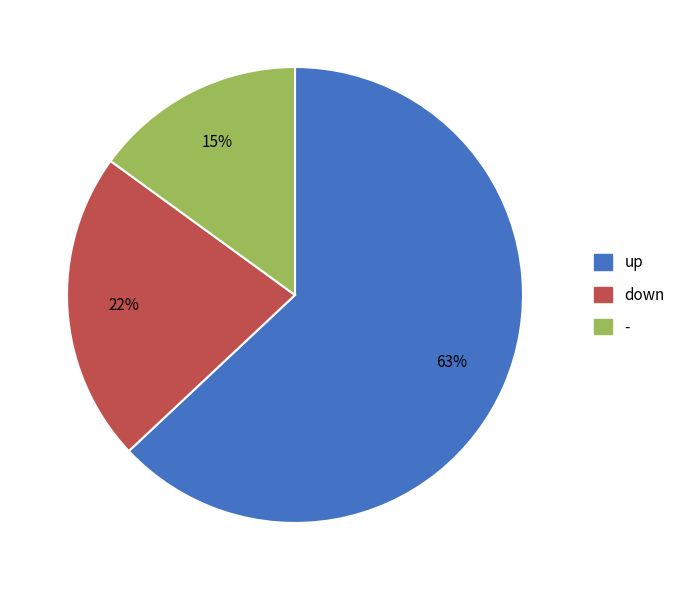

What is the majority slice?

up